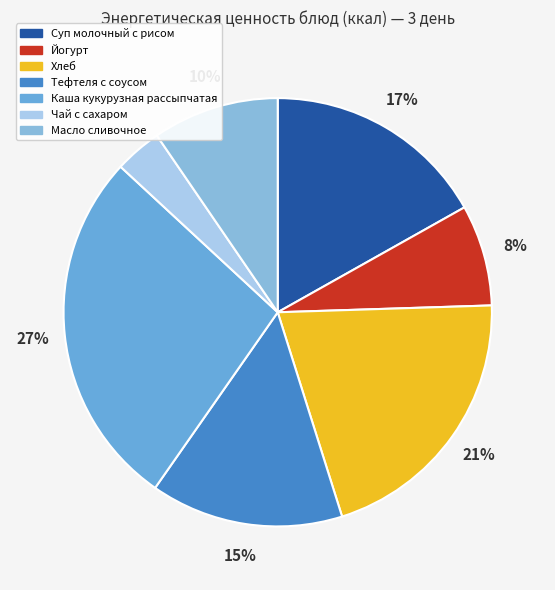

What is the ratio of the value at Каша кукурузная рассыпчатая to the value at Йогурт?

3.6